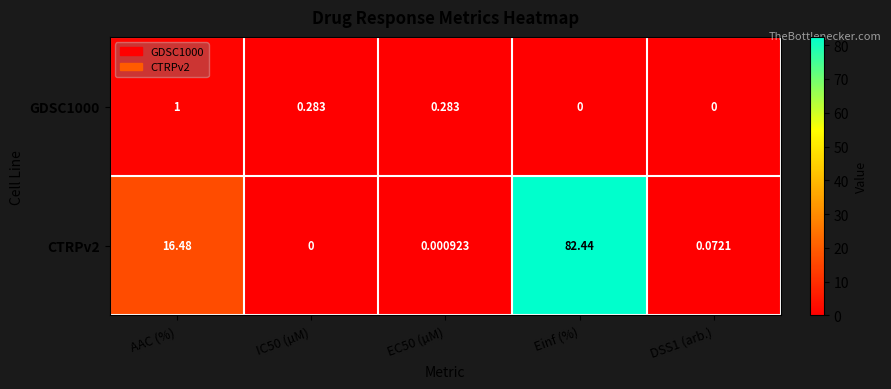

Rank the series at DSS1 (arb.) from highest to lowest value.

CTRPv2, GDSC1000